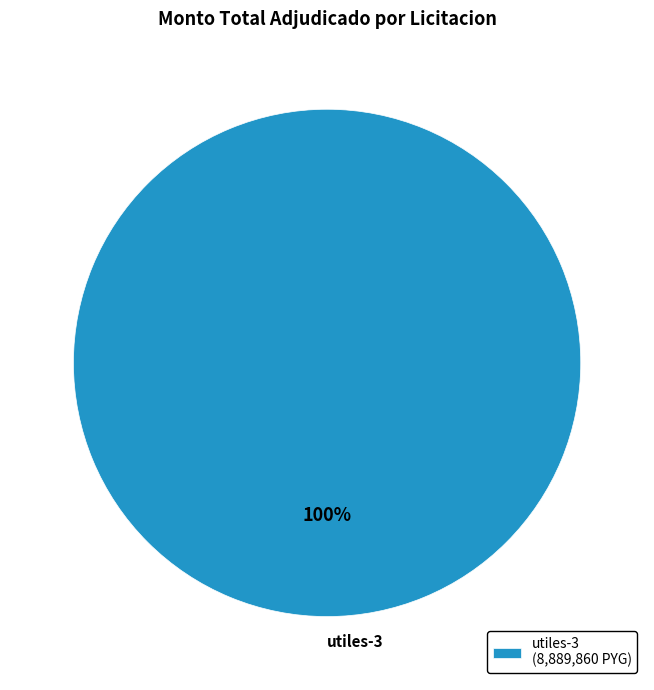

True or false: utiles-3 accounts for 100% of the total.

True